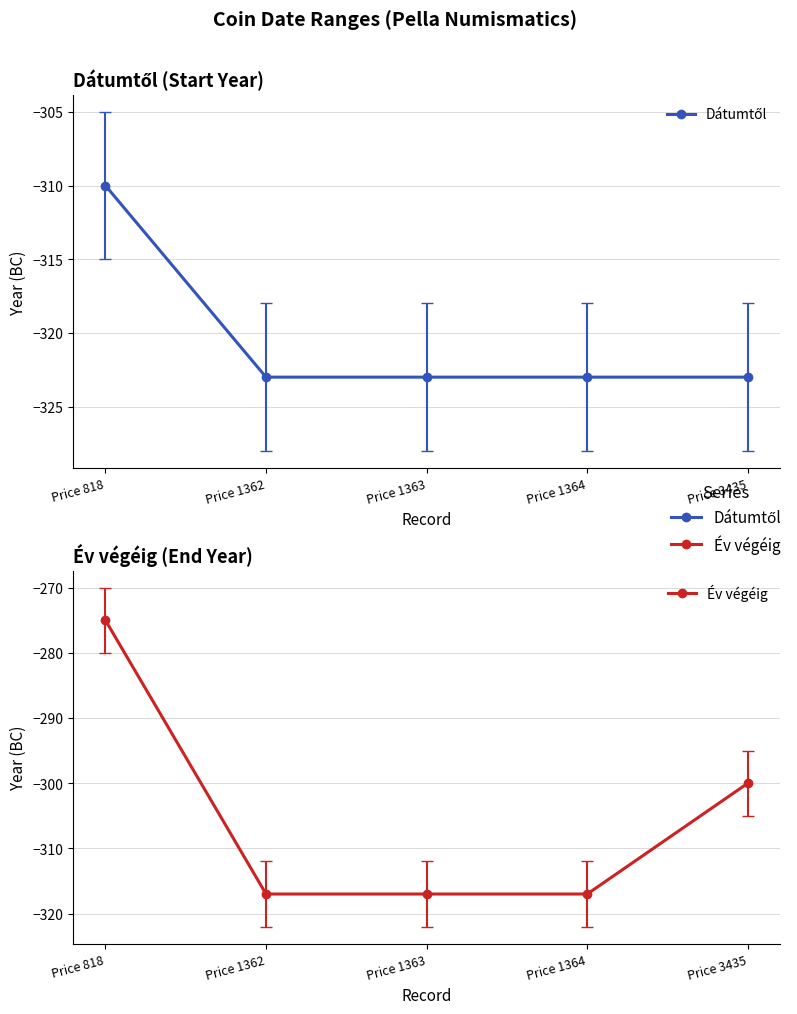

Count the number of categories in the chart.

5